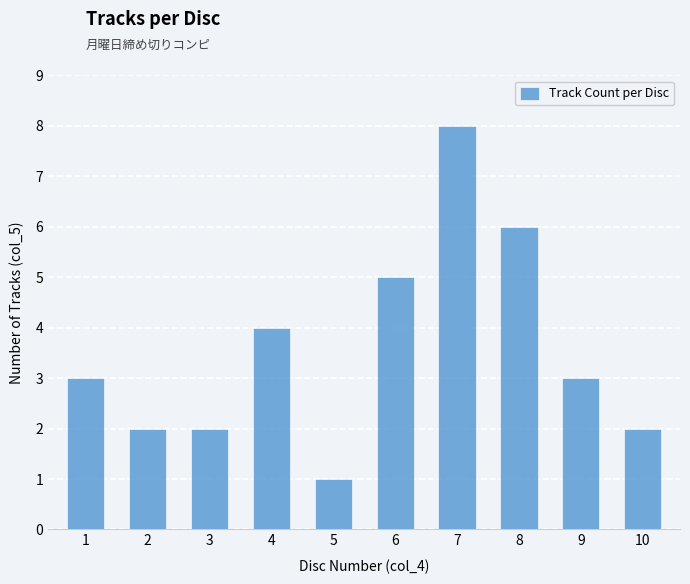

What is the sum of the values at 1 and 5?

4